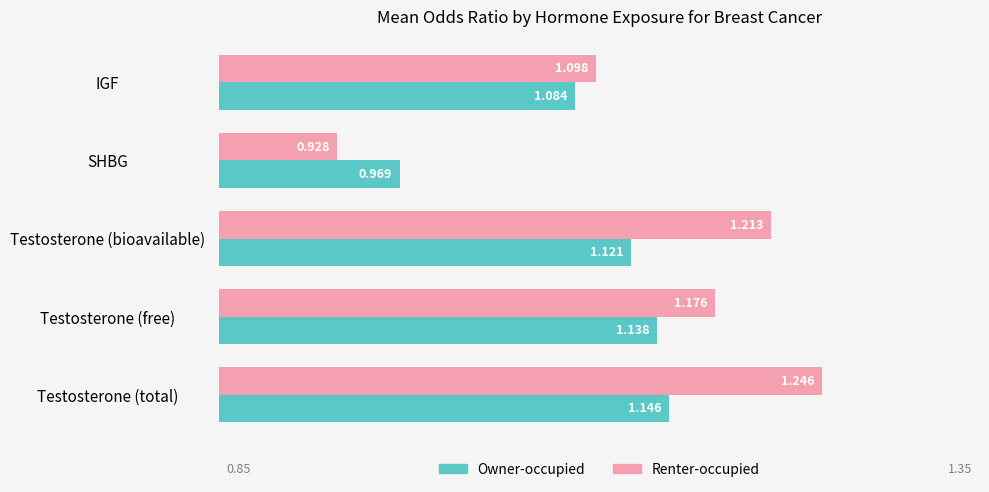

Which category has the lowest value across all series?

SHBG